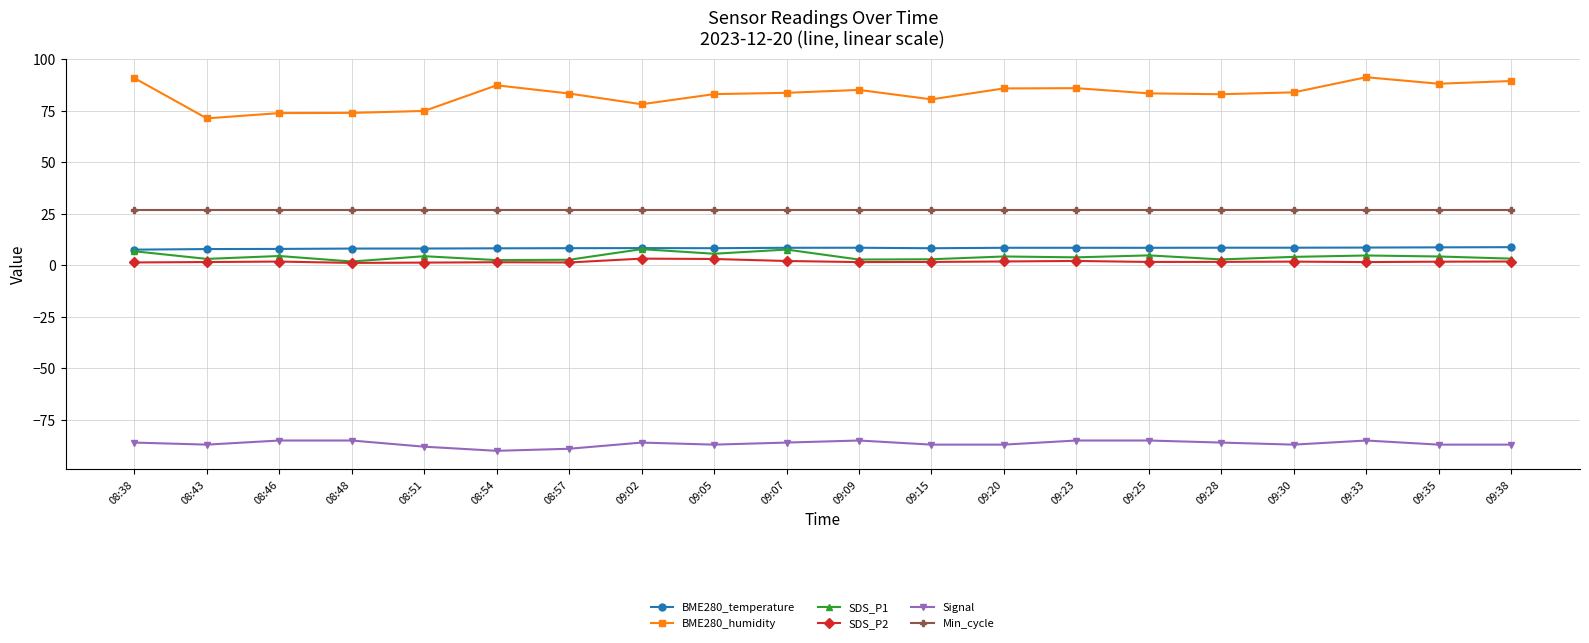

What is the label of the 15th point from the left?

09:25